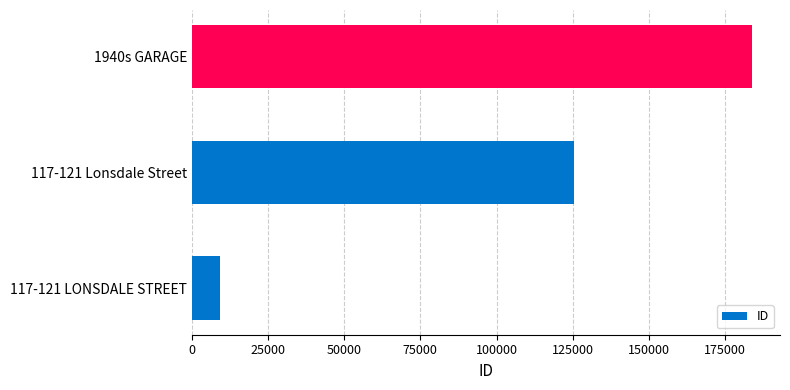

Reading top to bottom, transcribe all the data shown in this chart.

1940s GARAGE=183817	117-121 Lonsdale Street=125363	117-121 LONSDALE STREET=9301